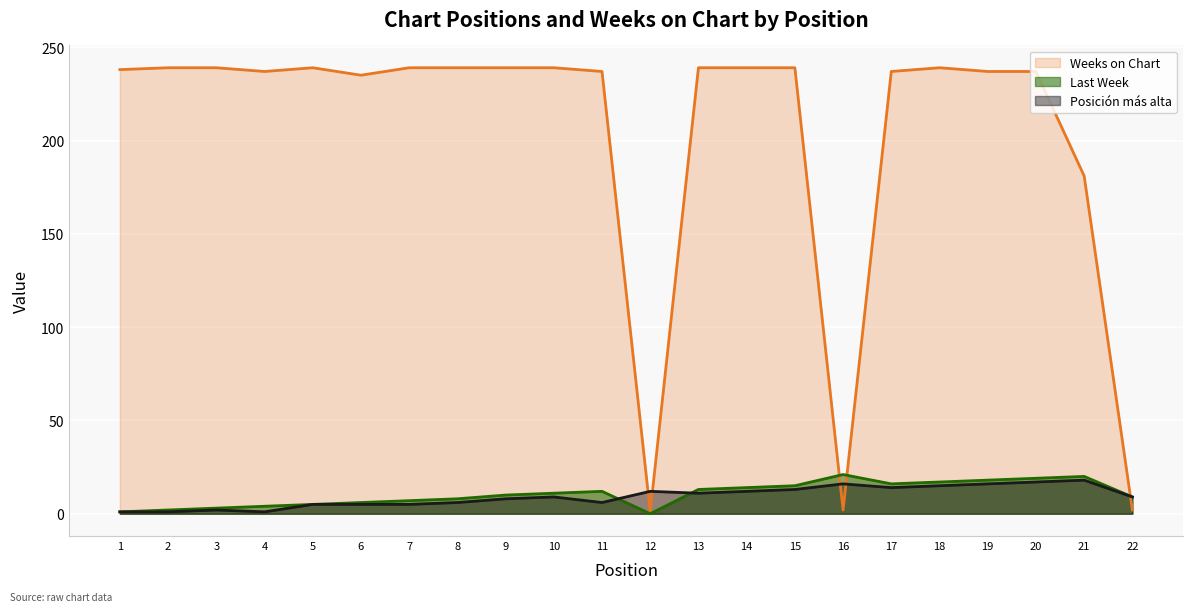

True or false: Last Week and Posicion mas alta cross at least once.

True